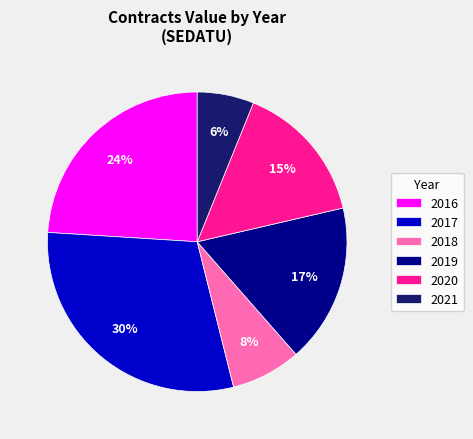

True or false: 2019 accounts for 17% of the total.

True